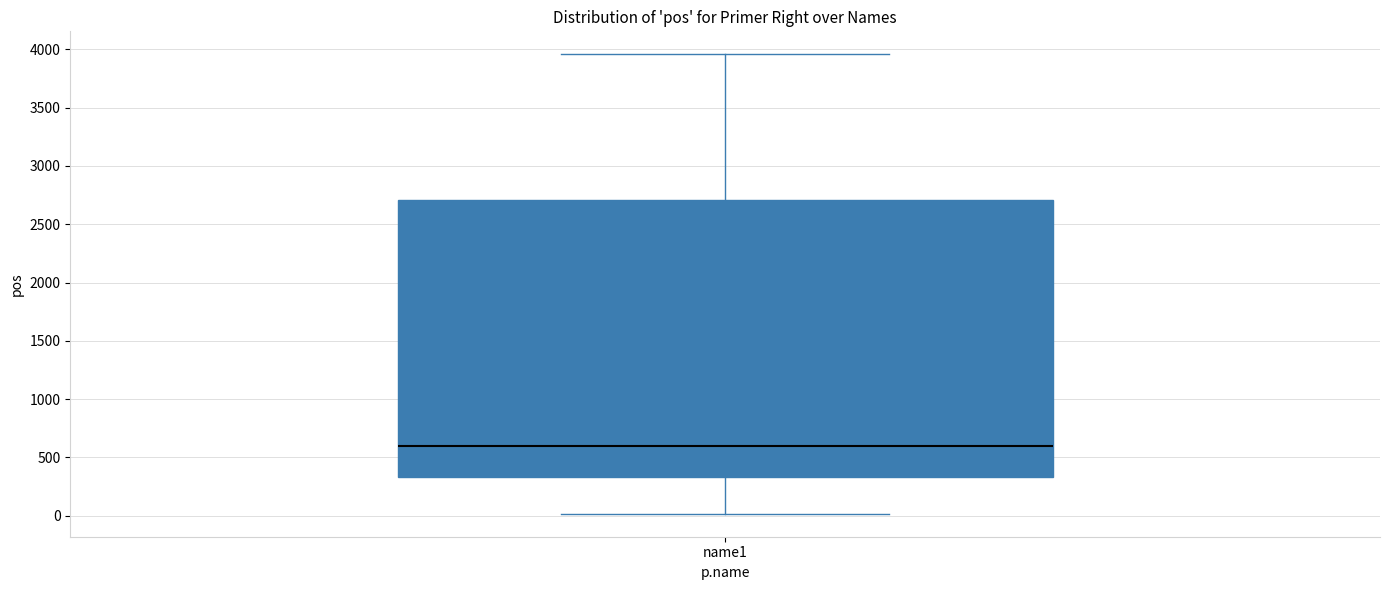

Read this box plot against the y-axis: the position of the median line, the range covered by the box, and the ends of both whiskers. The values are not printed on the chart, so give them approximately, as read against the axis.

median 600, box 350 to 2700, whiskers 0 to 3950